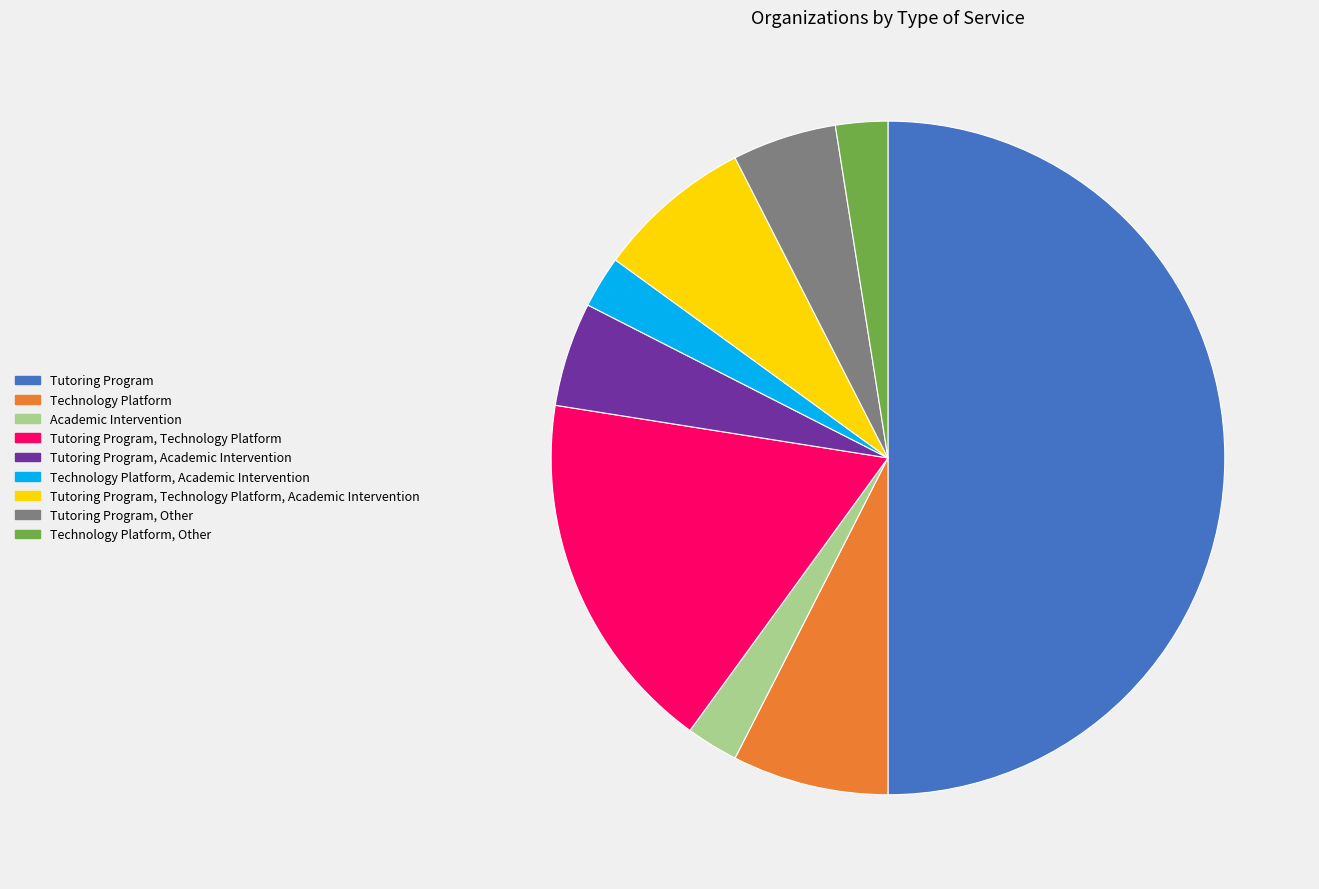

To the nearest percent, what is the difference between the largest and smallest slice percentages?

48%